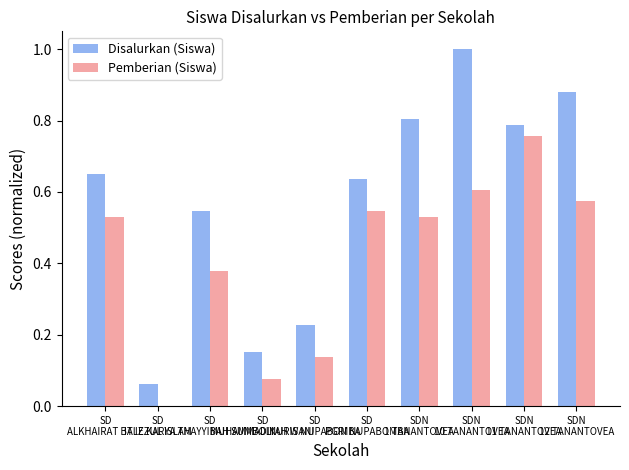

What are all the series names shown in the legend?

Disalurkan (Siswa), Pemberian (Siswa)